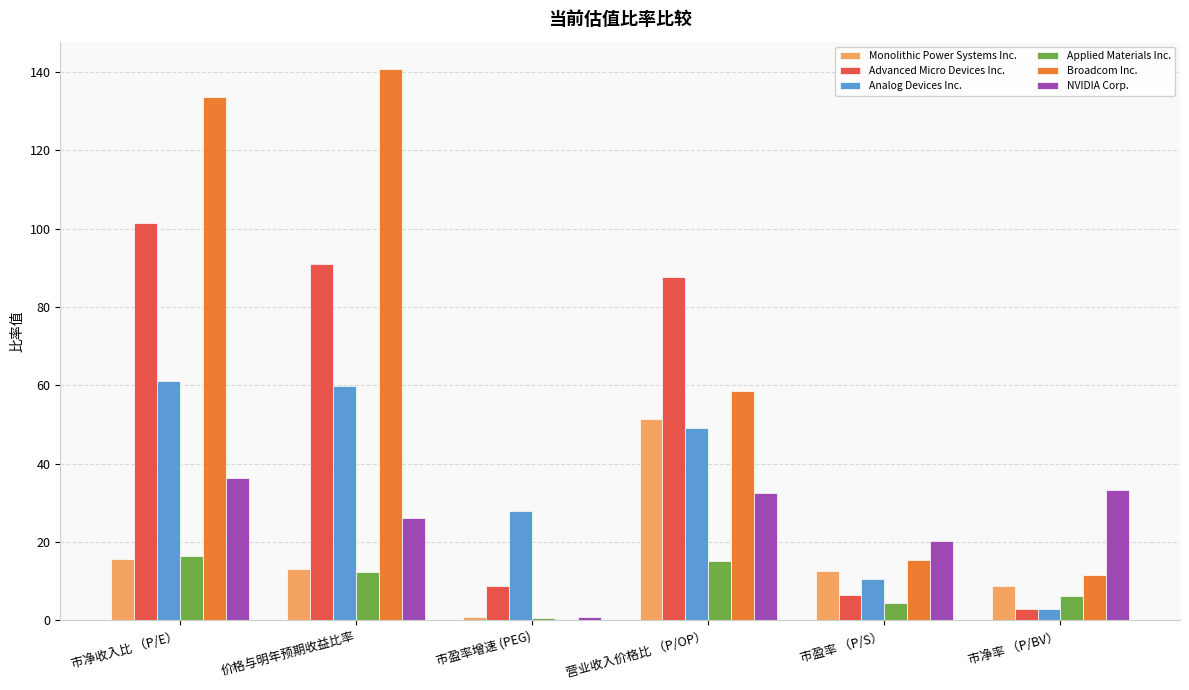

Count the number of categories in the chart.

6